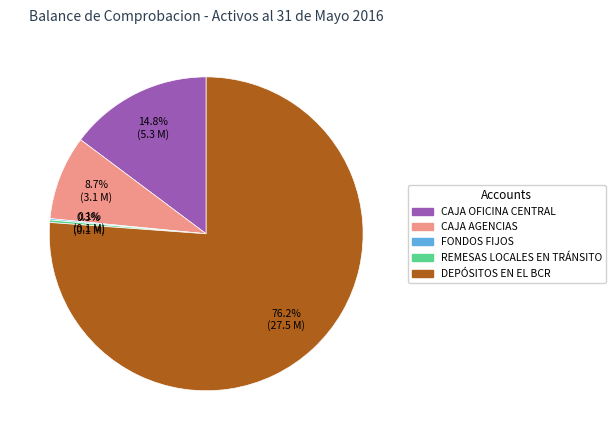

Does any single category account for the majority?

Yes